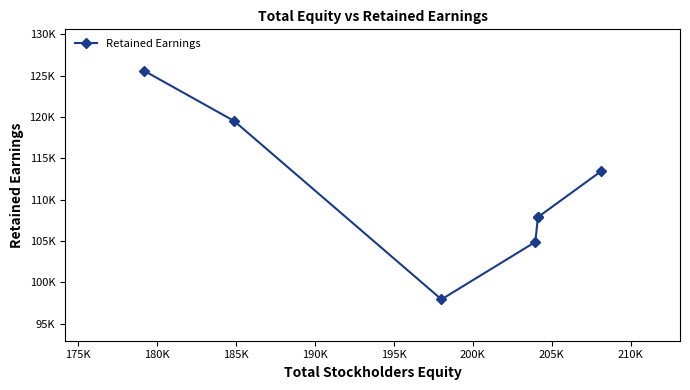

Which has a higher value, 200K or 175K?

175K